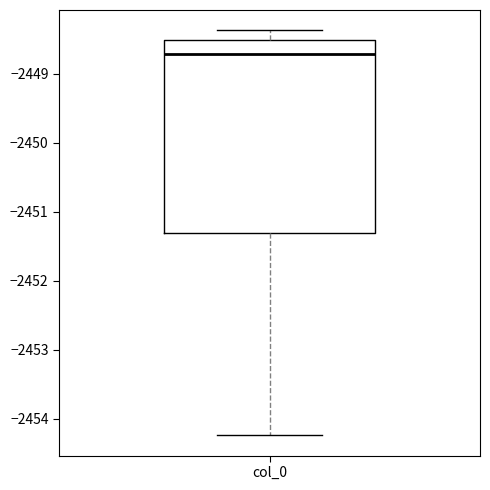

Where does the median line of the box for col_0 sit on the y-axis? The values are not printed on the chart, so give them approximately, as read against the axis.

-2448.7